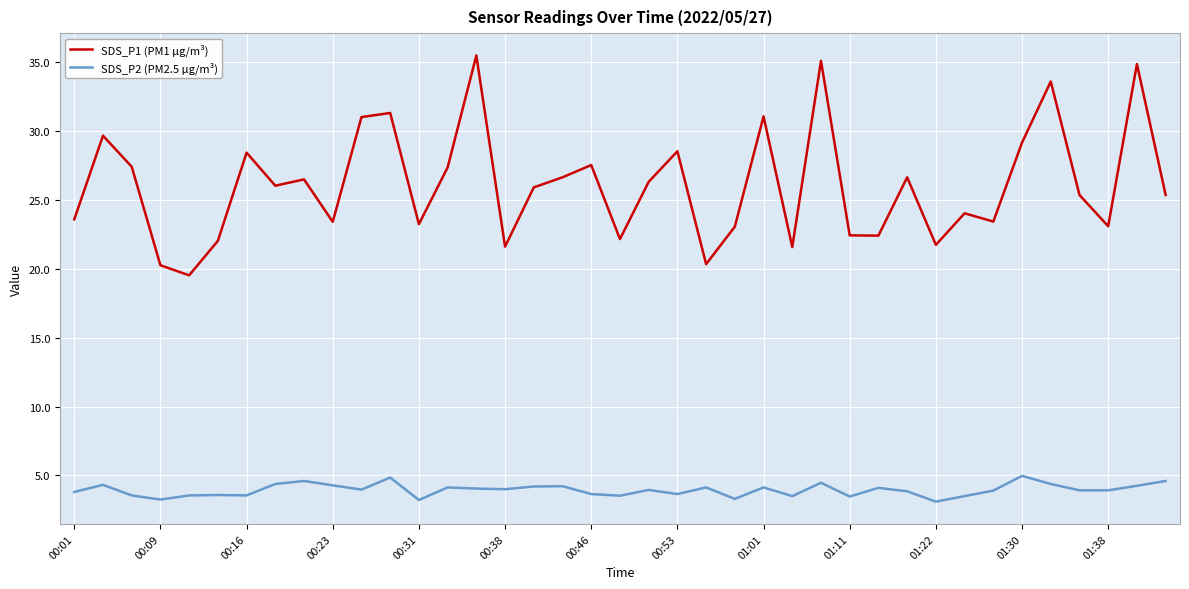

What is the minimum value shown in the chart?

3.1